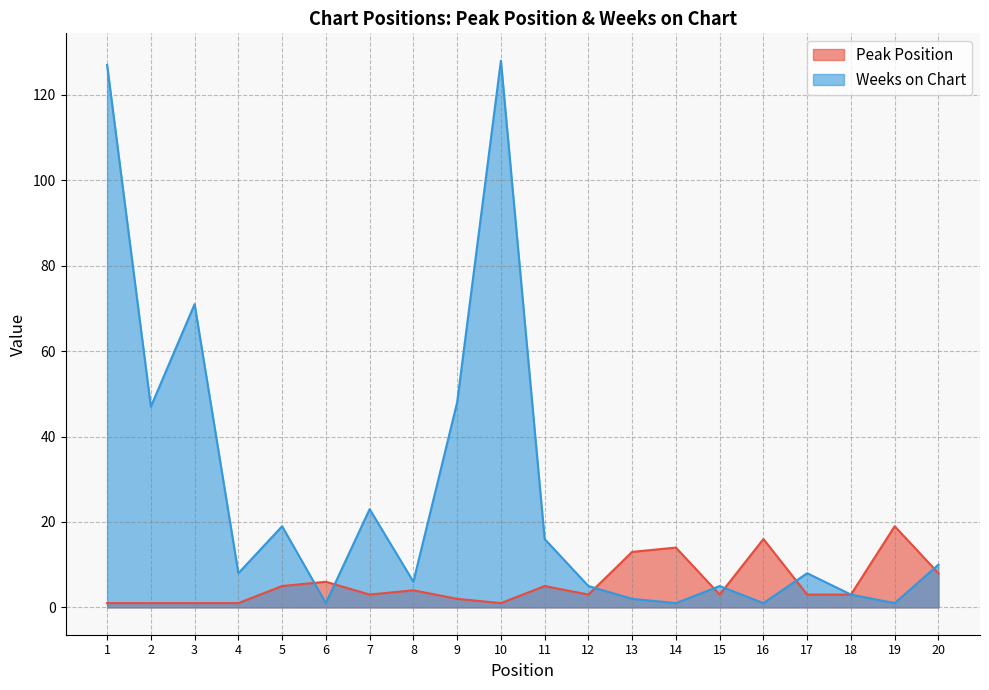

Where is Peak Position nearest to the value 10?

20